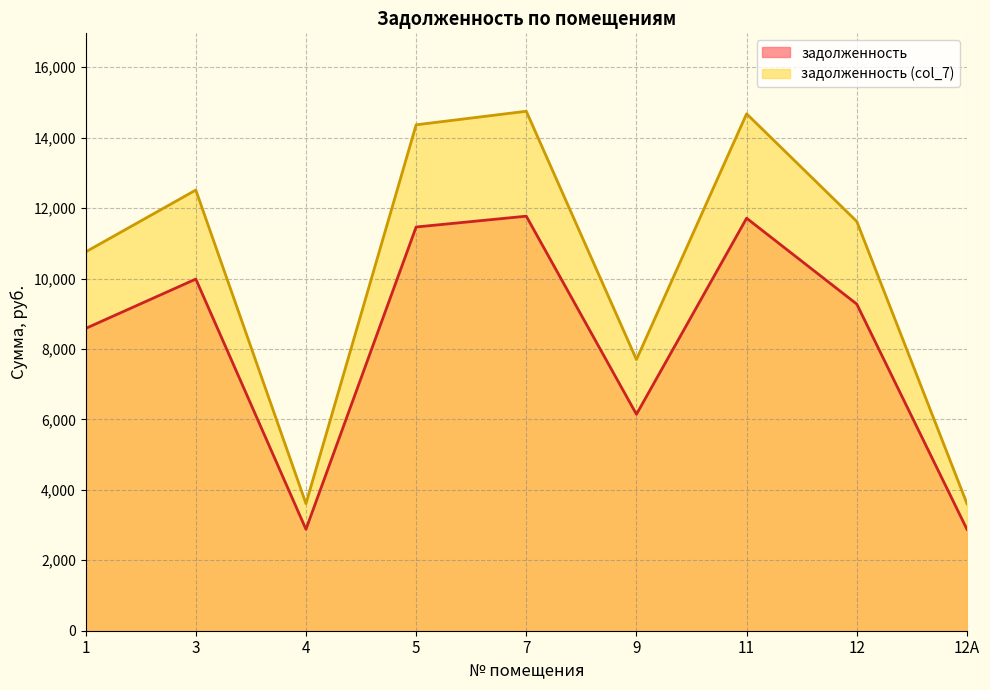

Which series has the largest total across all categories?

задолженность (col_7)